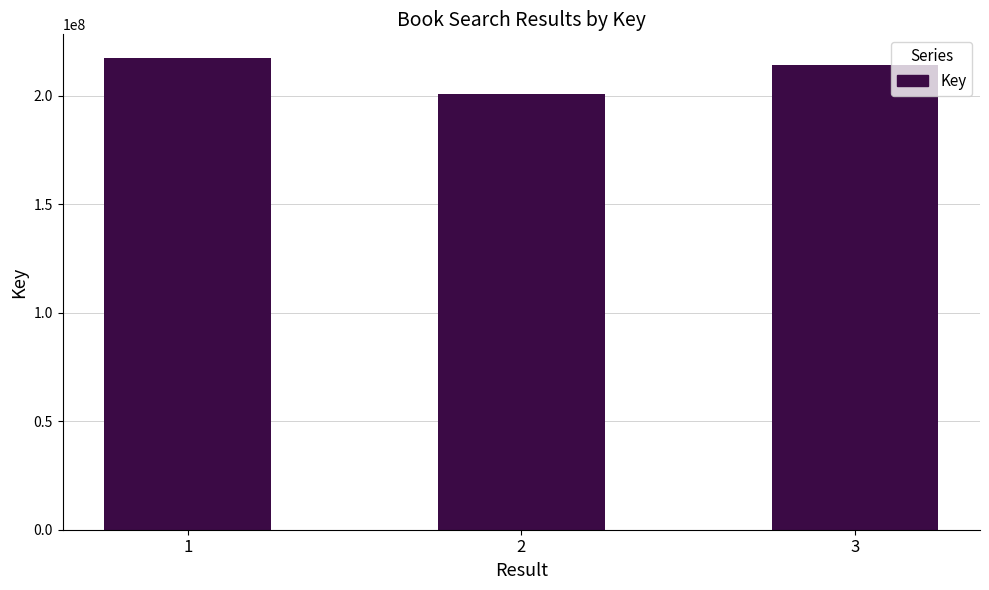

What is the value of the 1st bar from the left?

217412655